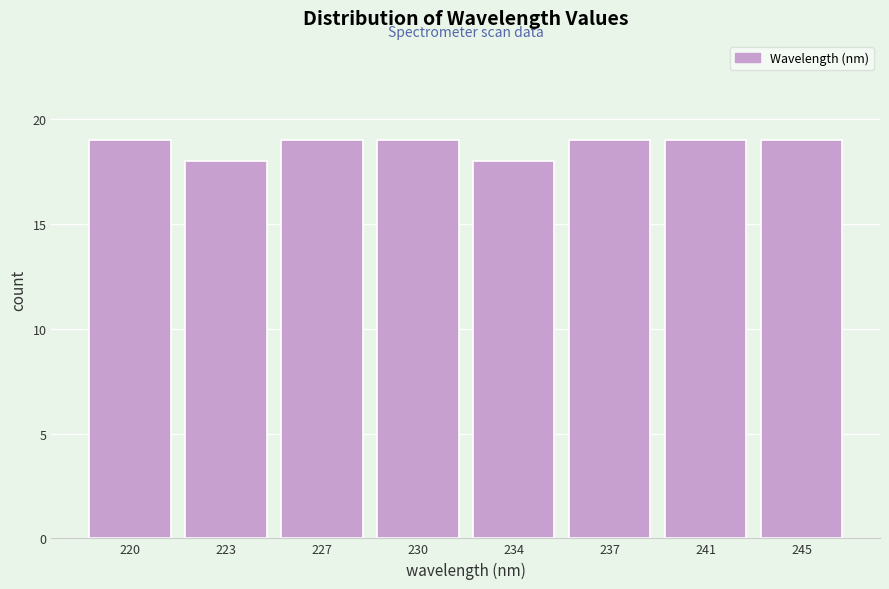

Reading right to left, transcribe all the data shown in this chart.

245=19	241=19	237=19	234=18	230=19	227=19	223=18	220=19